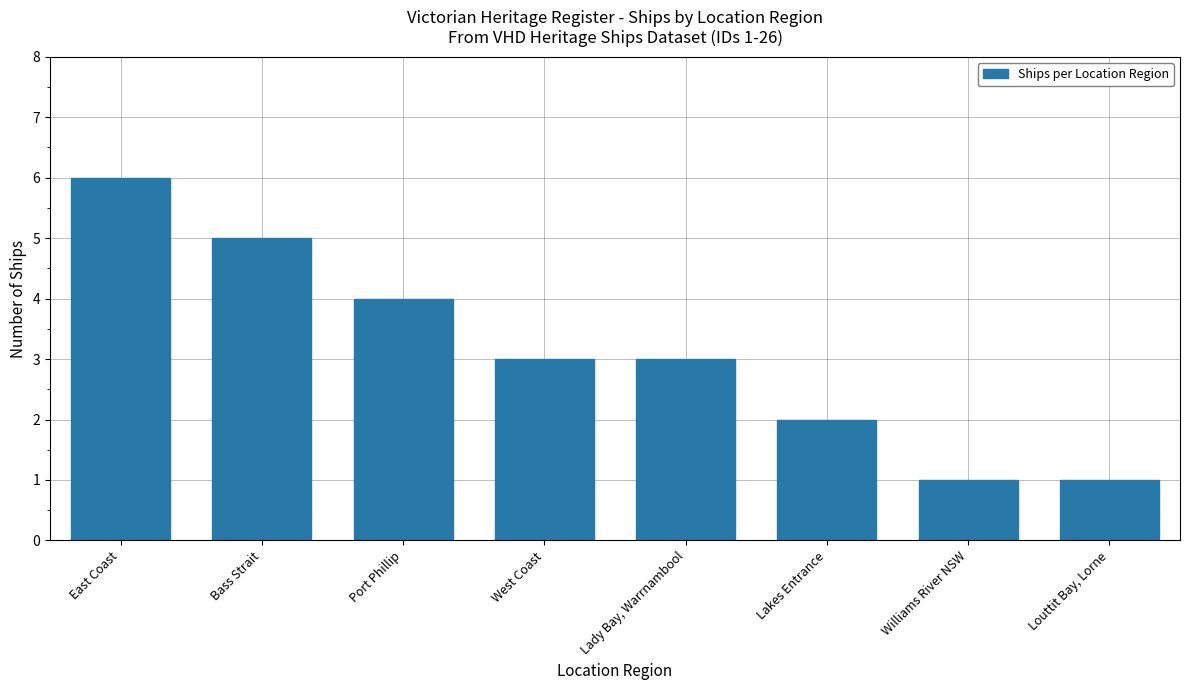

What is the sum of all values?

25